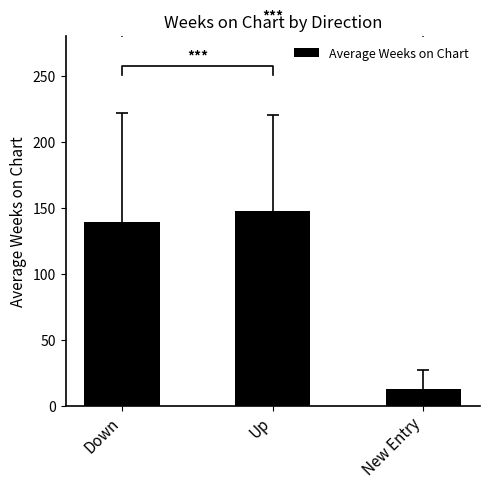

What is the difference between the maximum and minimum values?

134.9